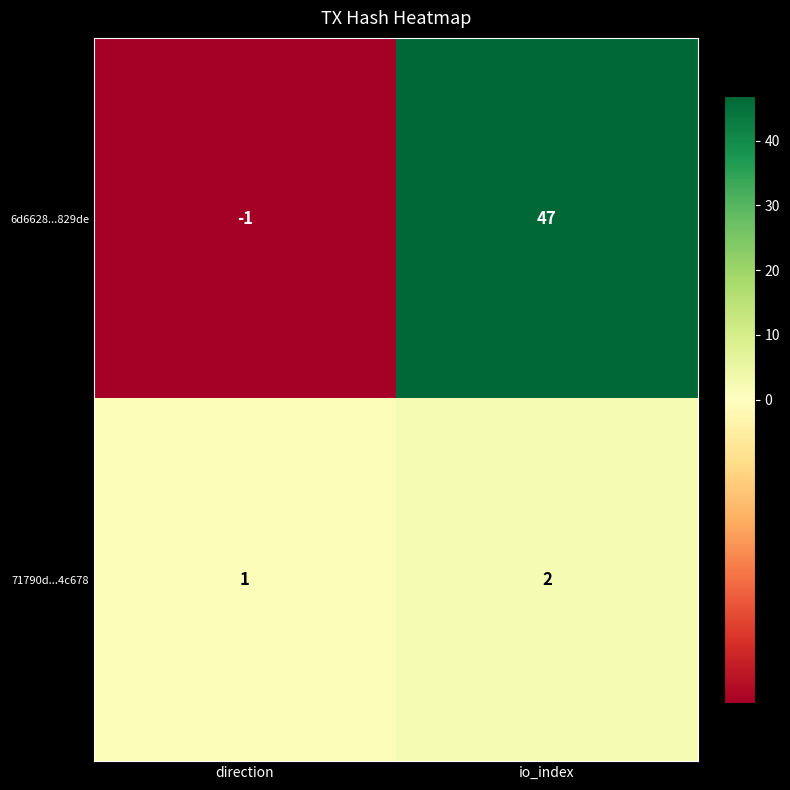

Which series changed the most between direction and io_index?

6d6628...829de